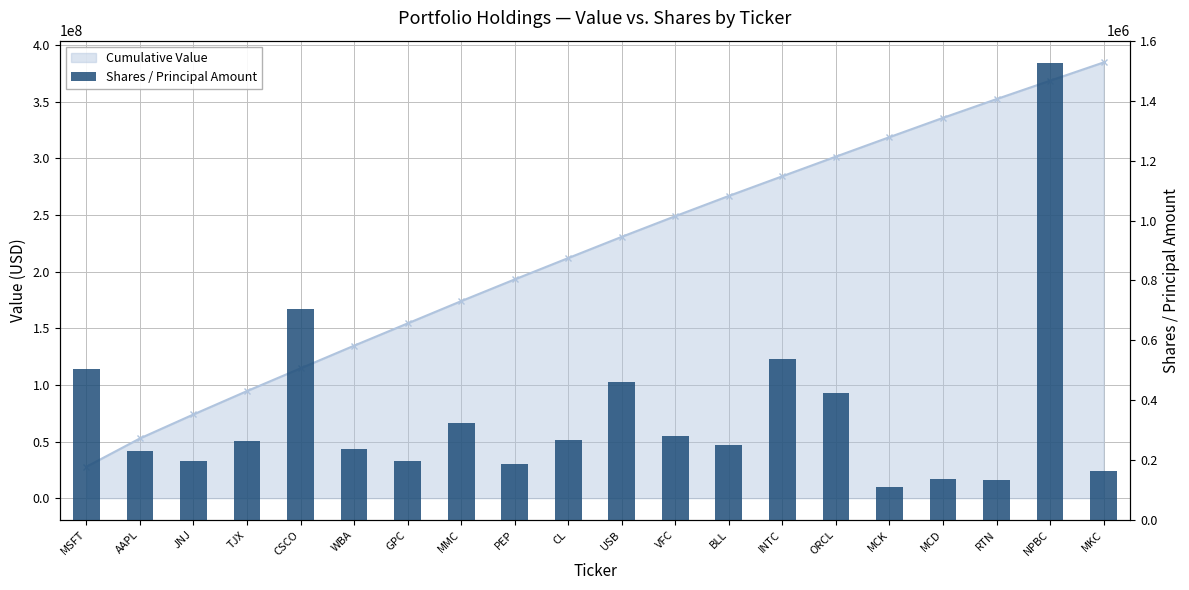

List the labels in order of value, largest first.

NPBC, CSCO, INTC, MSFT, USB, ORCL, MMC, VFC, CL, TJX, BLL, WBA, AAPL, GPC, JNJ, PEP, MKC, MCD, RTN, MCK